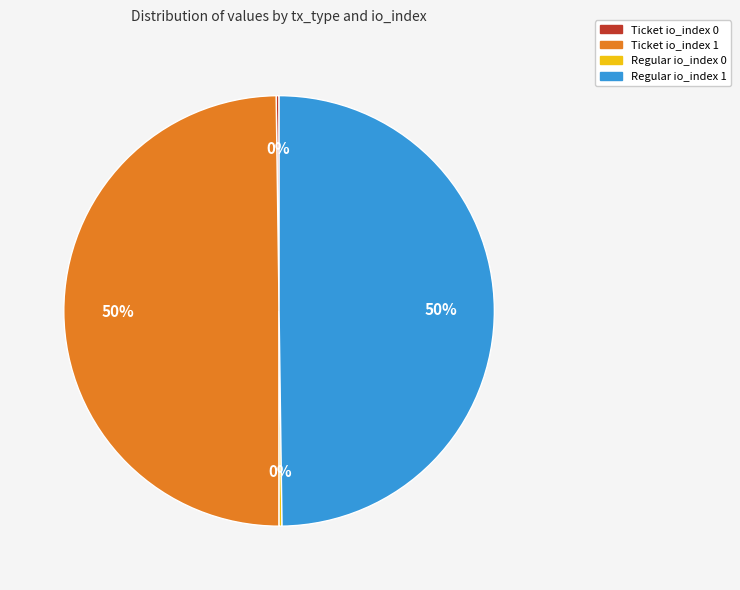

To the nearest percent, what is the combined percentage of Regular io_index 1 and Ticket io_index 1?

100%